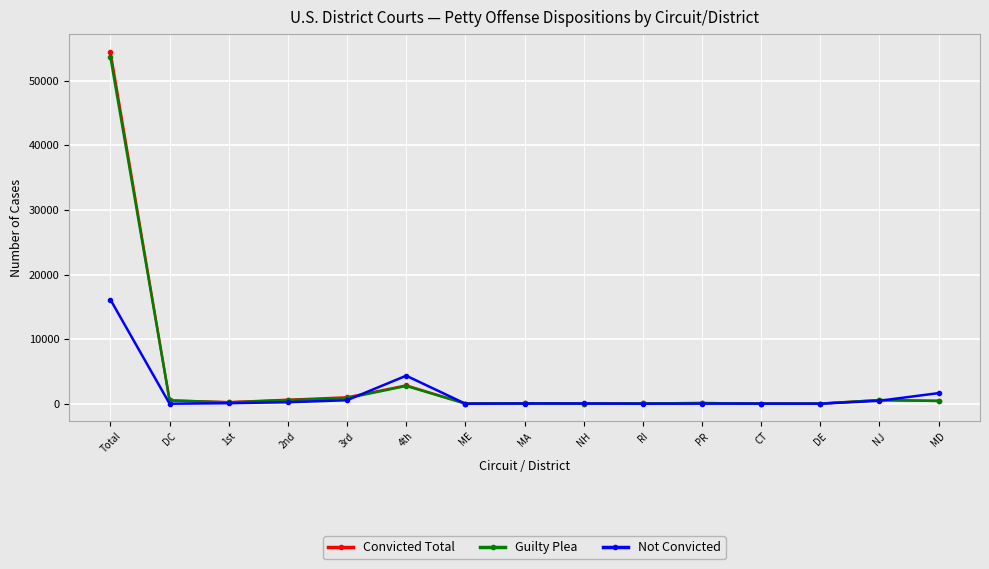

Count the number of data series in this chart.

3